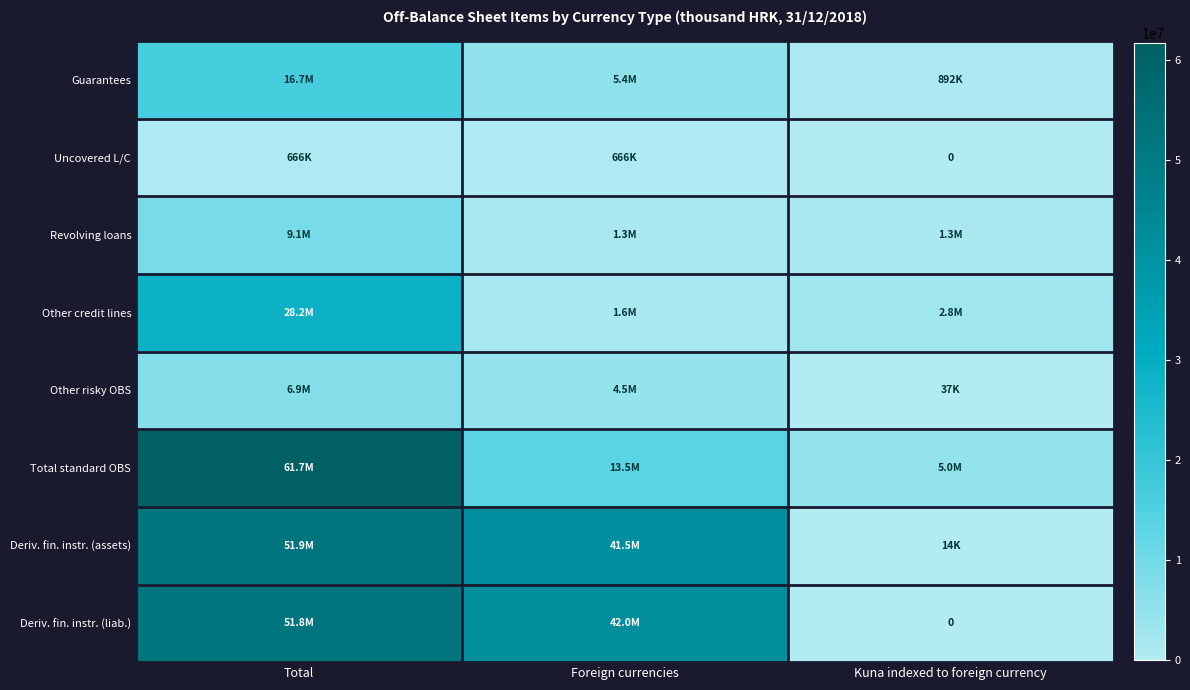

Read the Other risky OBS value at Foreign currencies.

4473926